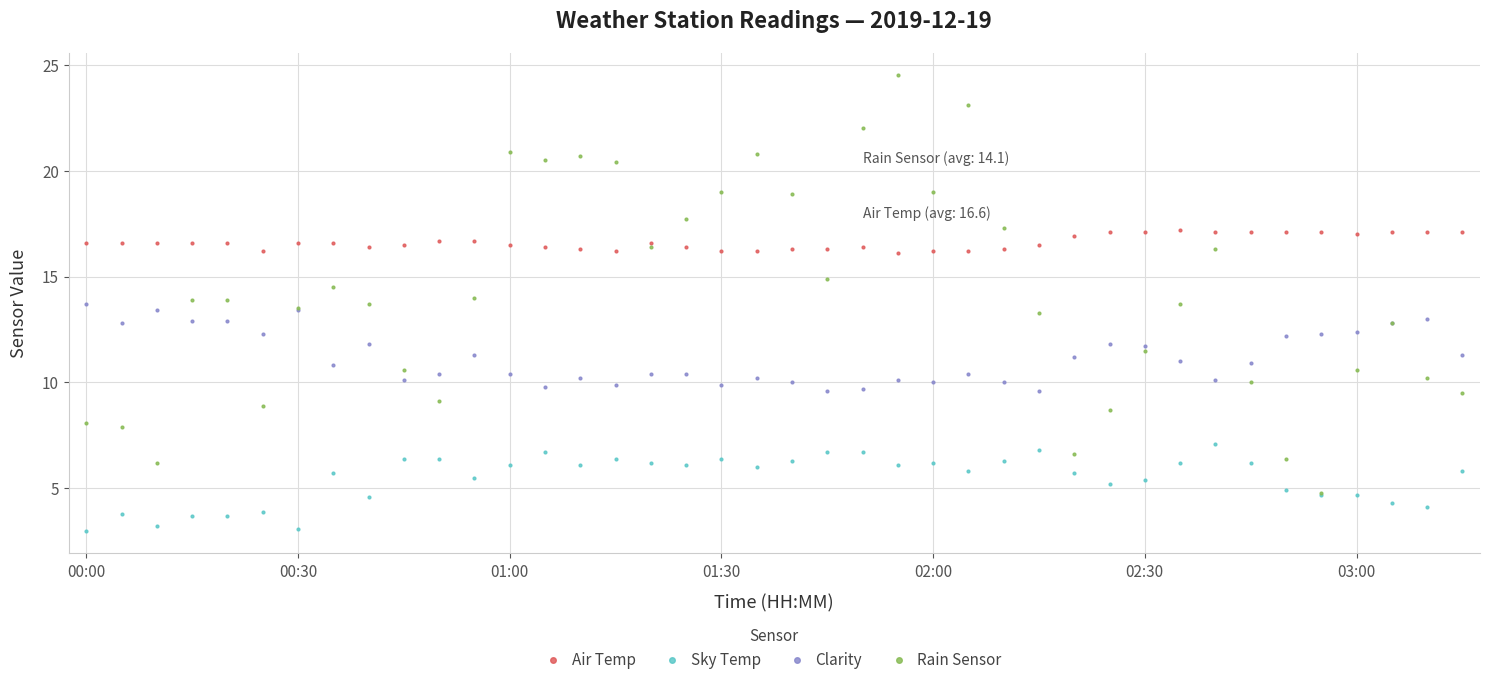

Reading left to right, list all the values displayed in this chart.

Air Temp: 16.6	16.6	16.6	16.6	16.6	16.2	16.6	16.6	16.4	16.5	16.7	16.7	16.5	16.4	16.3	16.2	16.6	16.4	16.2	16.2	16.3	16.3	16.4	16.1	16.2	16.2	16.3	16.5	16.9	17.1	17.1	17.2	17.1	17.1	17.1	17.1	17.0	17.1	17.1	17.1
Sky Temp: 3.0	3.8	3.2	3.7	3.7	3.9	3.1	5.7	4.6	6.4	6.4	5.5	6.1	6.7	6.1	6.4	6.2	6.1	6.4	6.0	6.3	6.7	6.7	6.1	6.2	5.8	6.3	6.8	5.7	5.2	5.4	6.2	7.1	6.2	4.9	4.7	4.7	4.3	4.1	5.8
Clarity: 13.7	12.8	13.4	12.9	12.9	12.3	13.4	10.8	11.8	10.1	10.4	11.3	10.4	9.8	10.2	9.9	10.4	10.4	9.9	10.2	10.0	9.6	9.7	10.1	10.0	10.4	10.0	9.6	11.2	11.8	11.7	11.0	10.1	10.9	12.2	12.3	12.4	12.8	13.0	11.3
Rain Sensor: 8.1	7.9	6.2	13.9	13.9	8.9	13.5	14.5	13.7	10.6	9.1	14.0	20.9	20.5	20.7	20.4	16.4	17.7	19.0	20.8	18.9	14.9	22.0	24.5	19.0	23.1	17.3	13.3	6.6	8.7	11.5	13.7	16.3	10.0	6.4	4.8	10.6	12.8	10.2	9.5